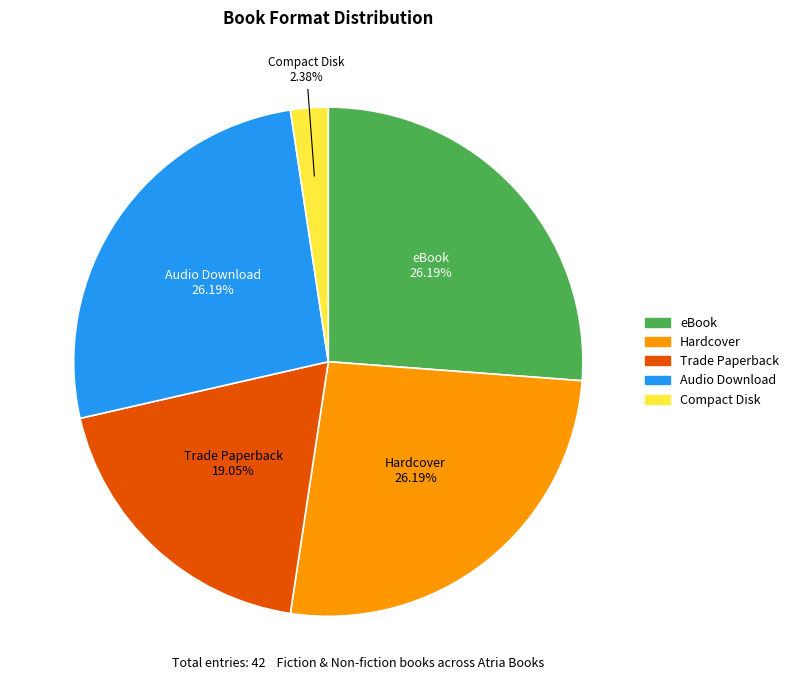

To the nearest percent, what percentage of the pie is Compact Disk?

2%